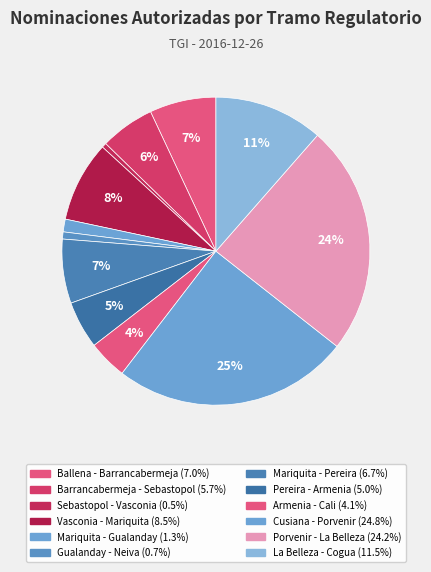

What is the smallest slice in the pie chart?

Sebastopol - Vasconia